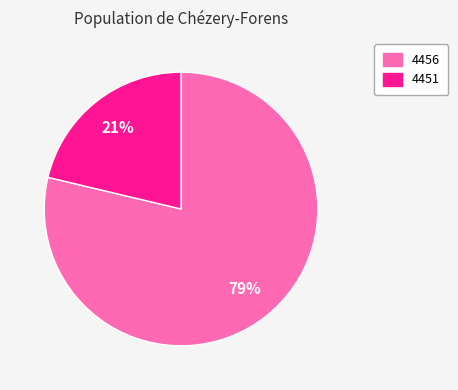

To the nearest percent, what is the combined percentage of 4451 and 4456?

100%